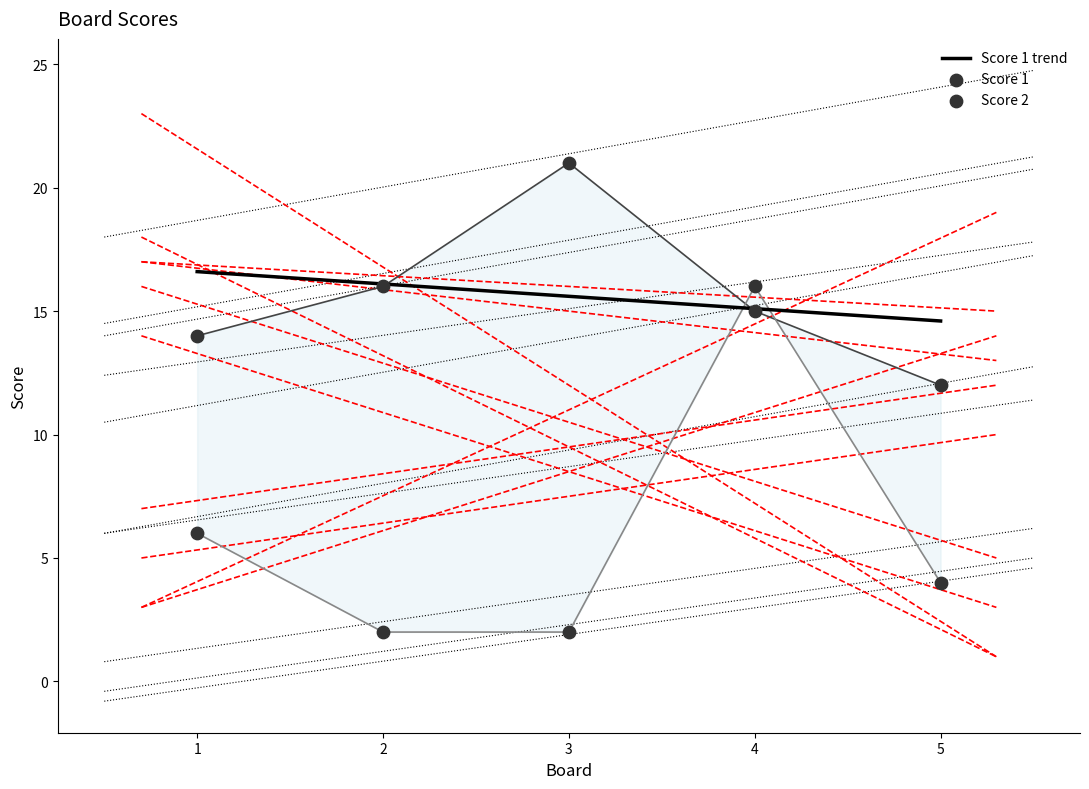

At how many categories does at least one series exceed 15?

4